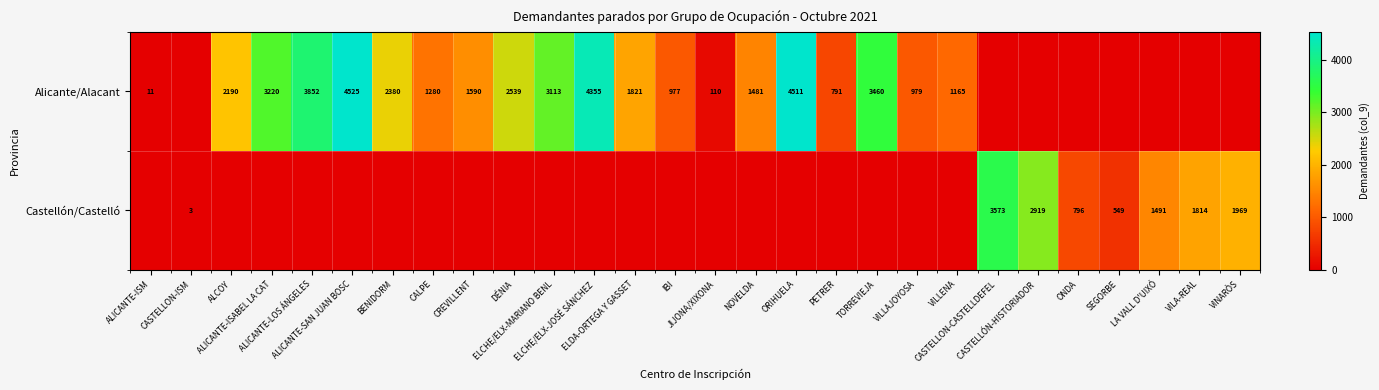

What is the difference between the row_0 values at NOVELDA and ELDA-ORTEGA Y GASSET?

340